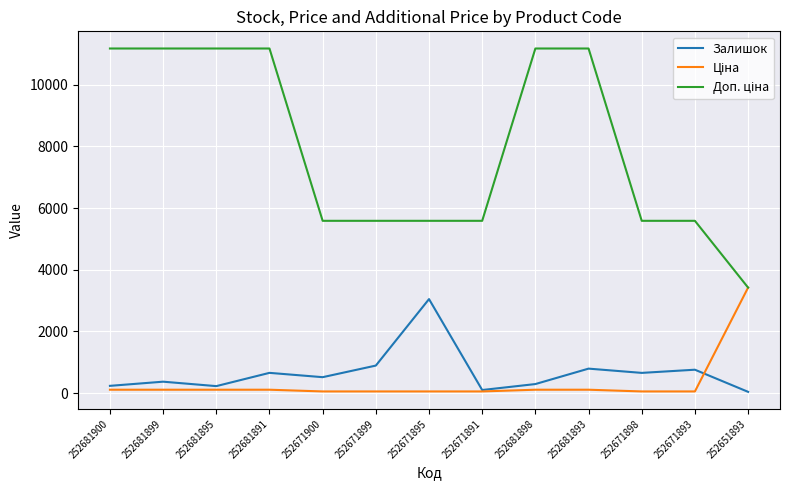

Which series changed the most between 252671899 and 252671891?

Залишок